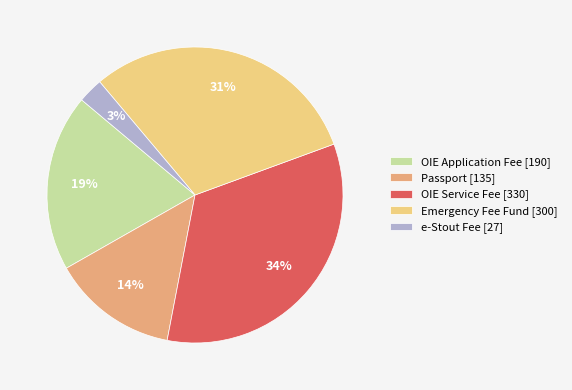

The OIE Application Fee [190] slice represents 12% of the pie. True or false?

False